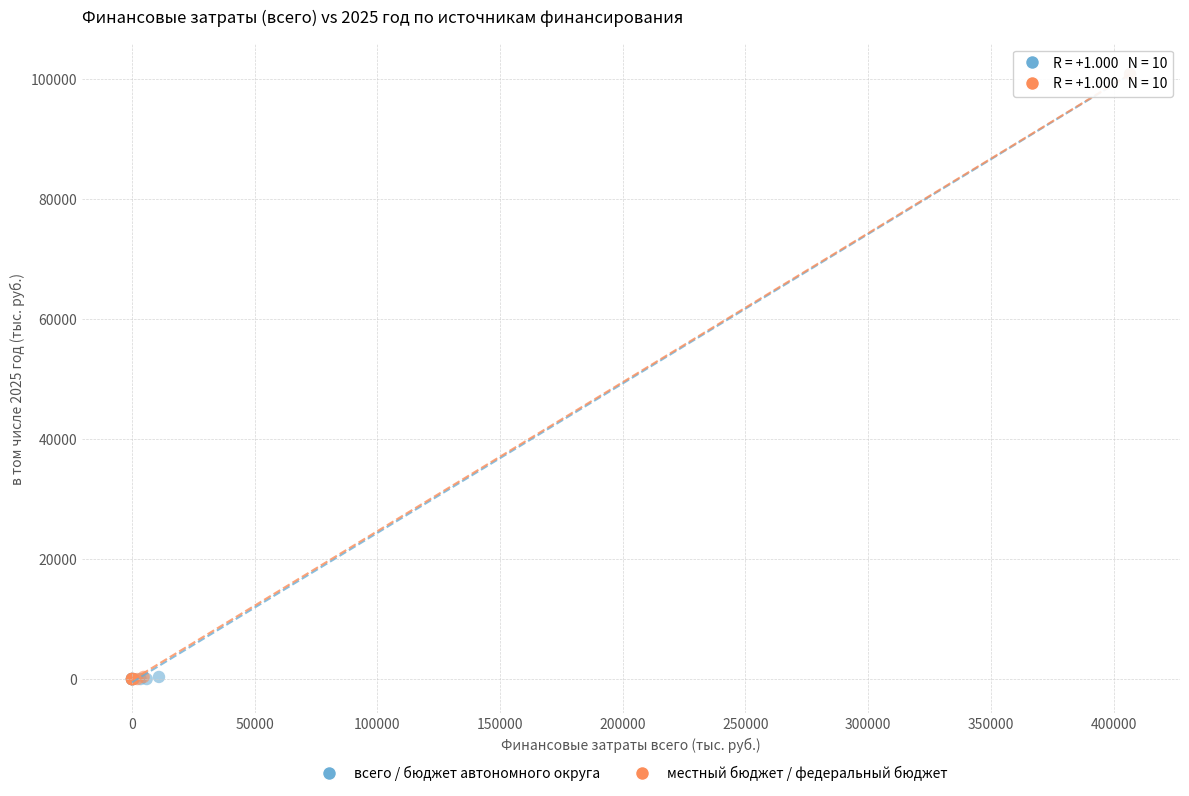

What are all the series names shown in the legend?

всего / бюджет автономного округа, местный бюджет / федеральный бюджет